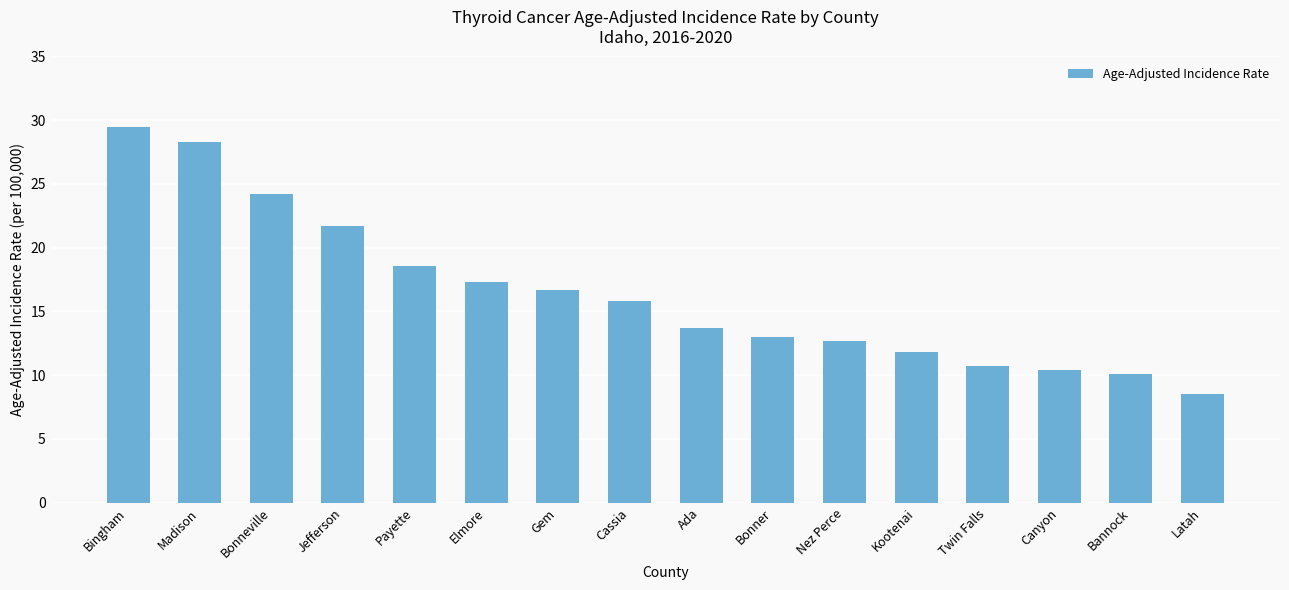

Reading left to right, extract all data points from this chart.

Bingham=29.5	Madison=28.3	Bonneville=24.2	Jefferson=21.7	Payette=18.6	Elmore=17.3	Gem=16.7	Cassia=15.8	Ada=13.7	Bonner=13.0	Nez Perce=12.7	Kootenai=11.8	Twin Falls=10.7	Canyon=10.4	Bannock=10.1	Latah=8.5